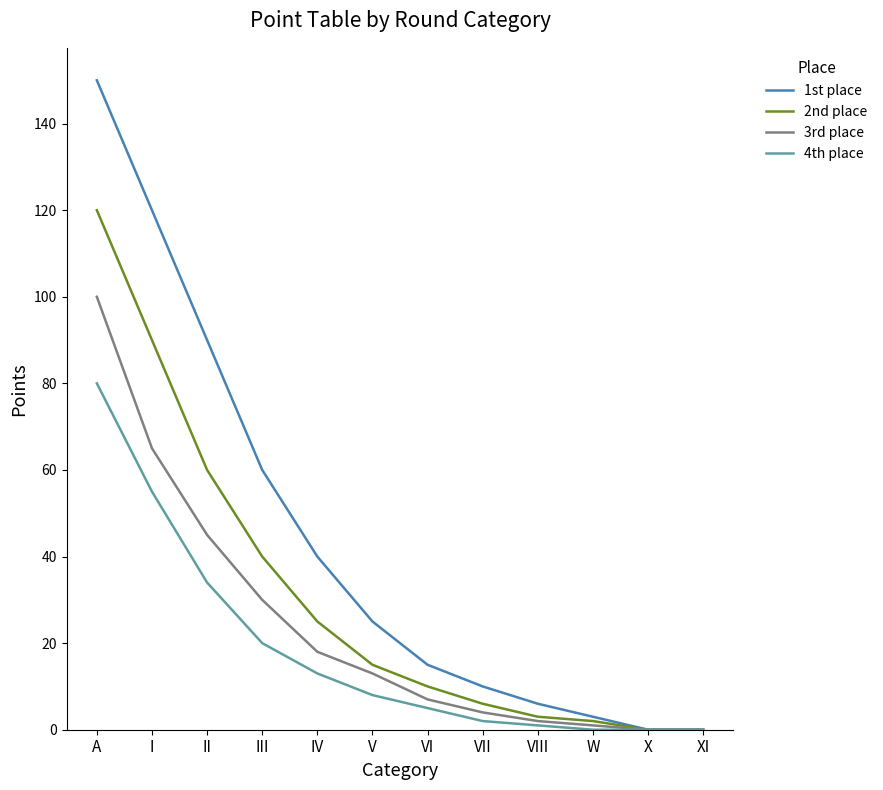

Rank the series by their maximum value, from highest to lowest.

1st place, 2nd place, 3rd place, 4th place